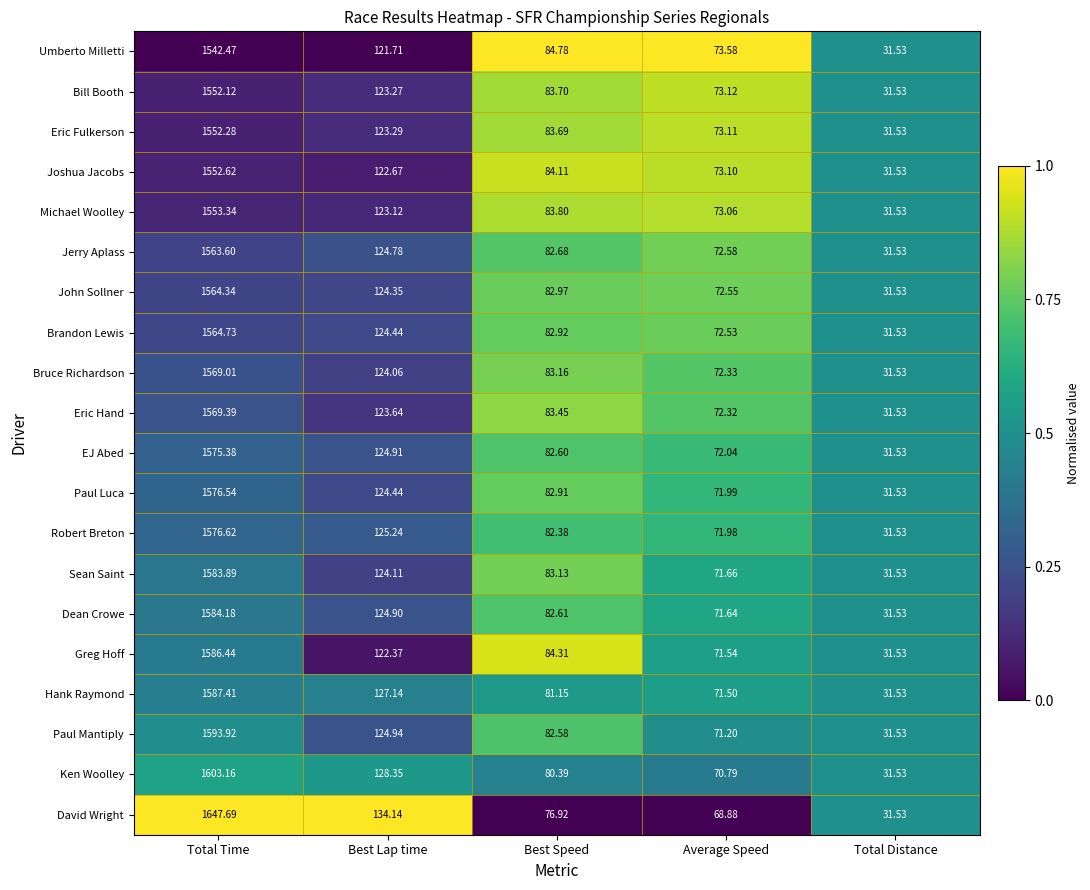

At which label does Ken Woolley first exceed 80?

Total Time